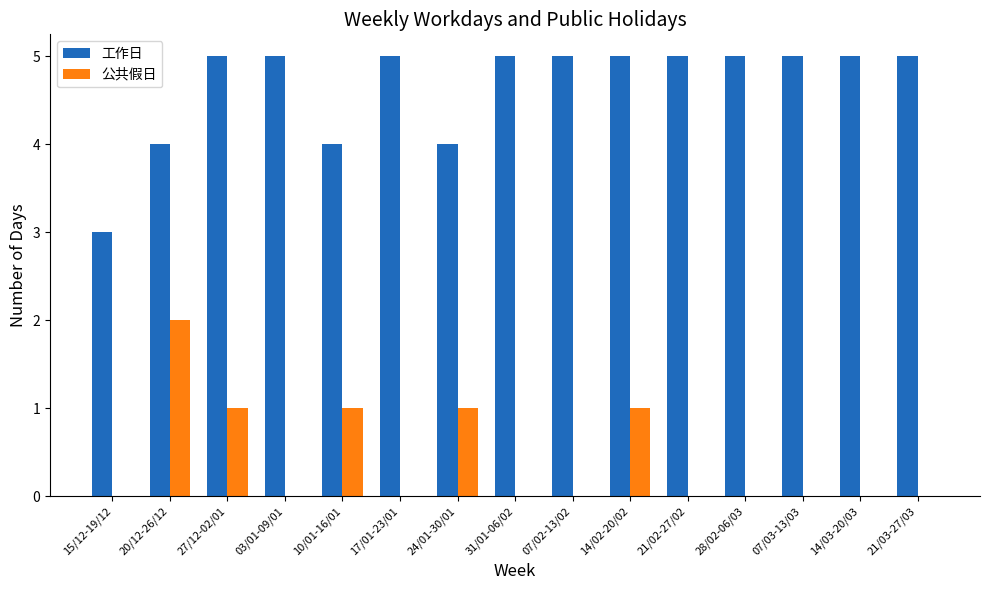

What is the sum of all 公共假日 values?

6